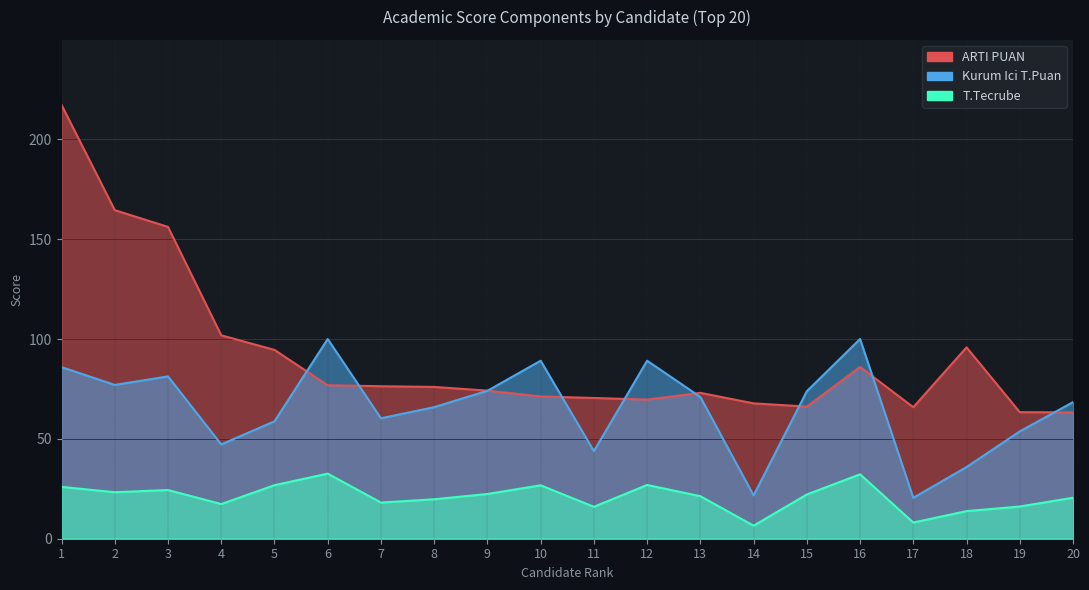

The Kurum Ici T.Puan series shows 43.9 at 11. True or false?

True